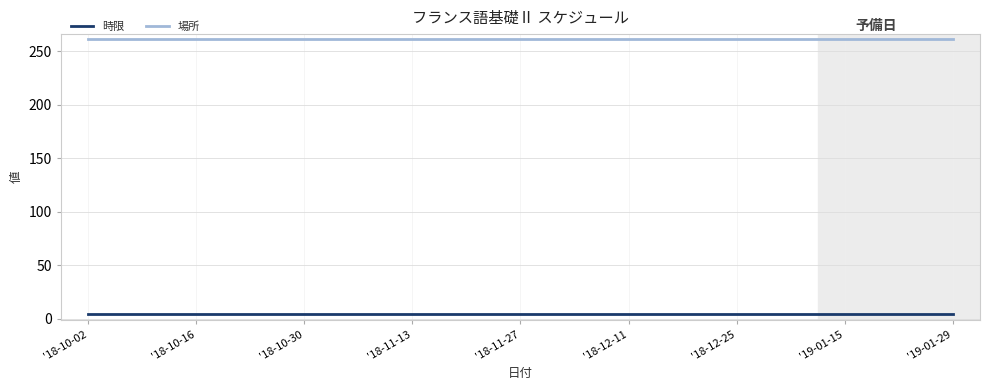

Which series has the largest total across all categories?

場所